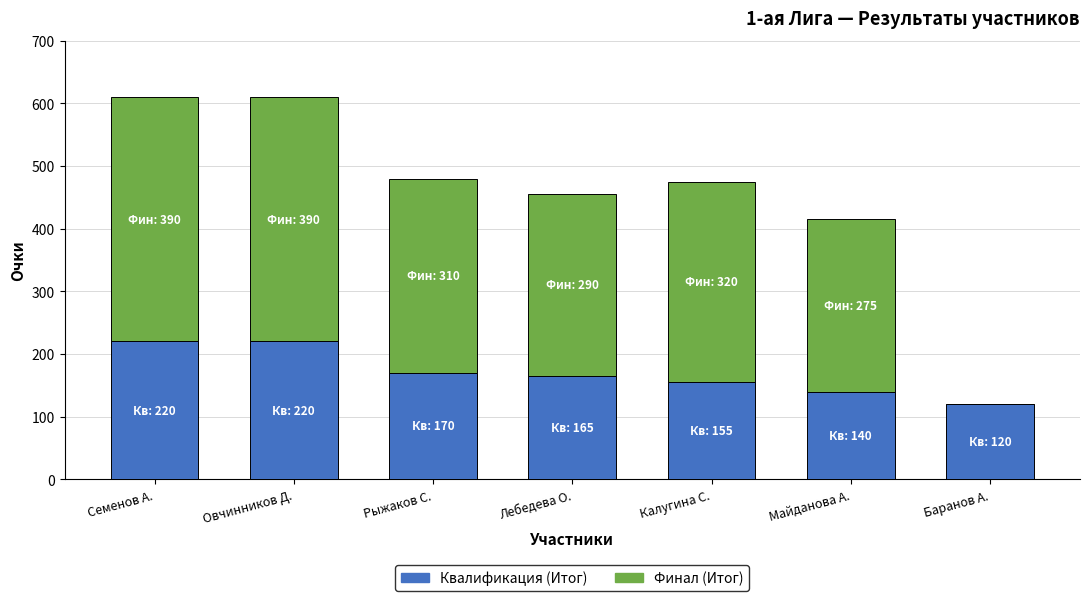

What is the total value across all series at Семенов А.?

610